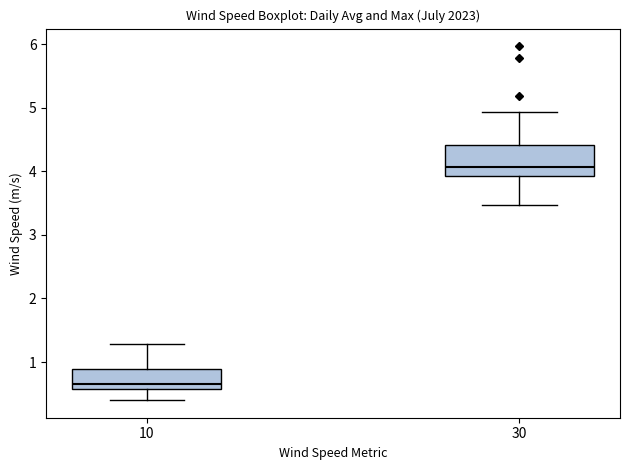

Which box has the lowest median line?

10